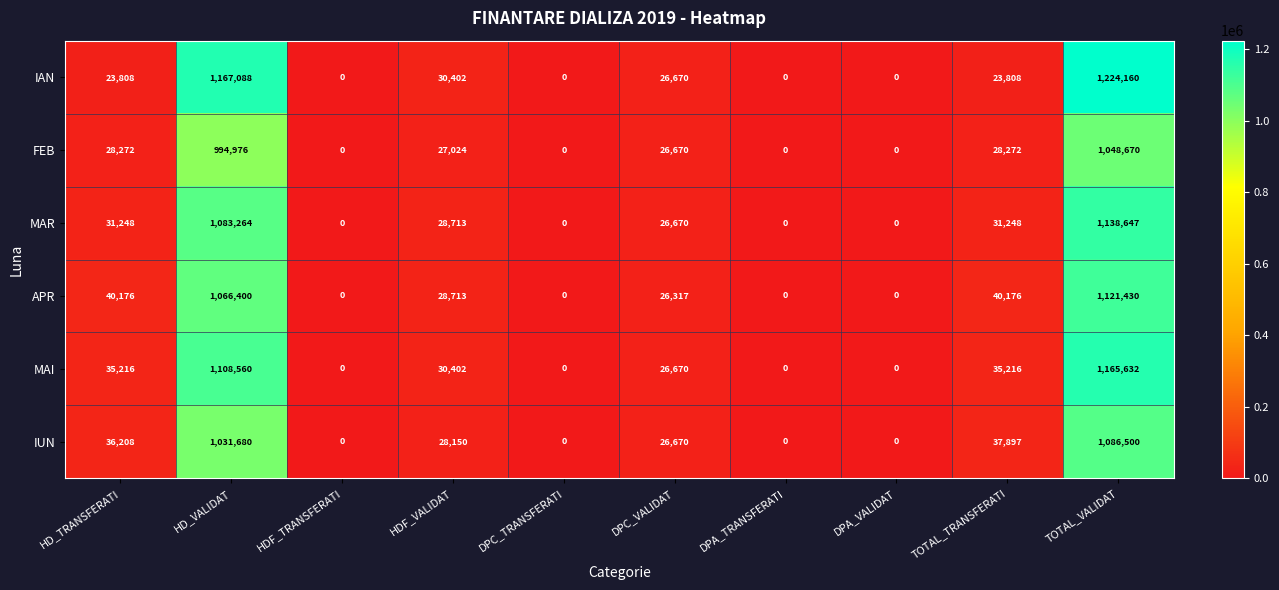

What is the difference between the maximum and minimum values in the FEB series?

1048670